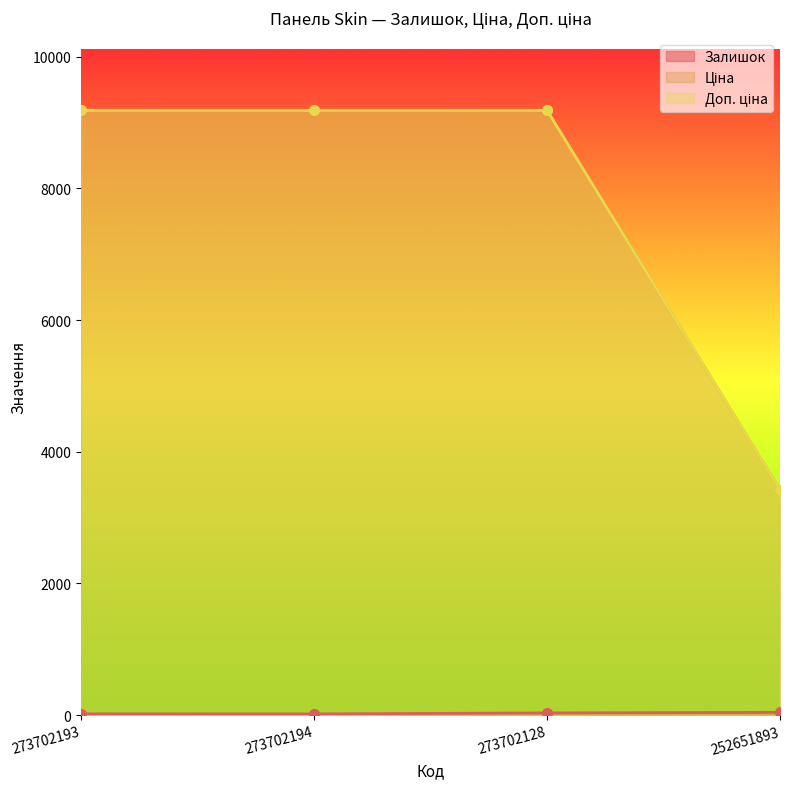

What is the maximum value shown in the chart?

9185.9